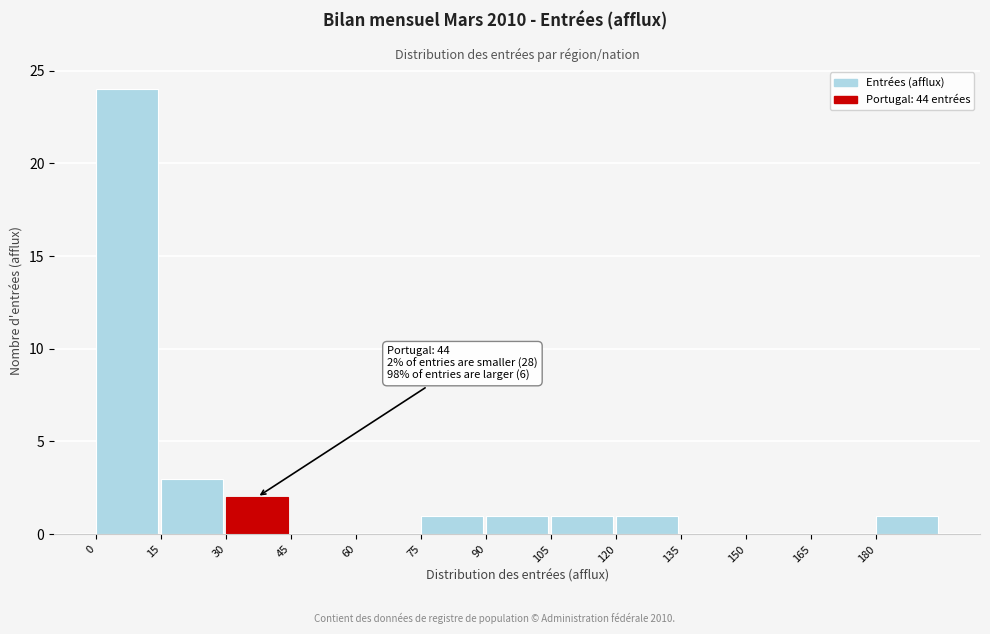

Over which range of the x-axis is the bar tallest?

0 to 15